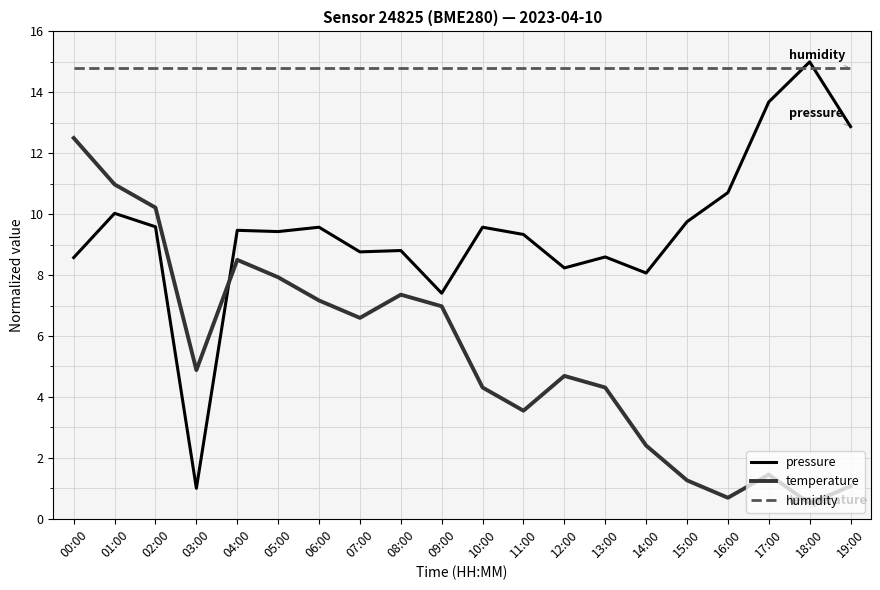

True or false: temperature has a value of 4.7 at 12:00.

True